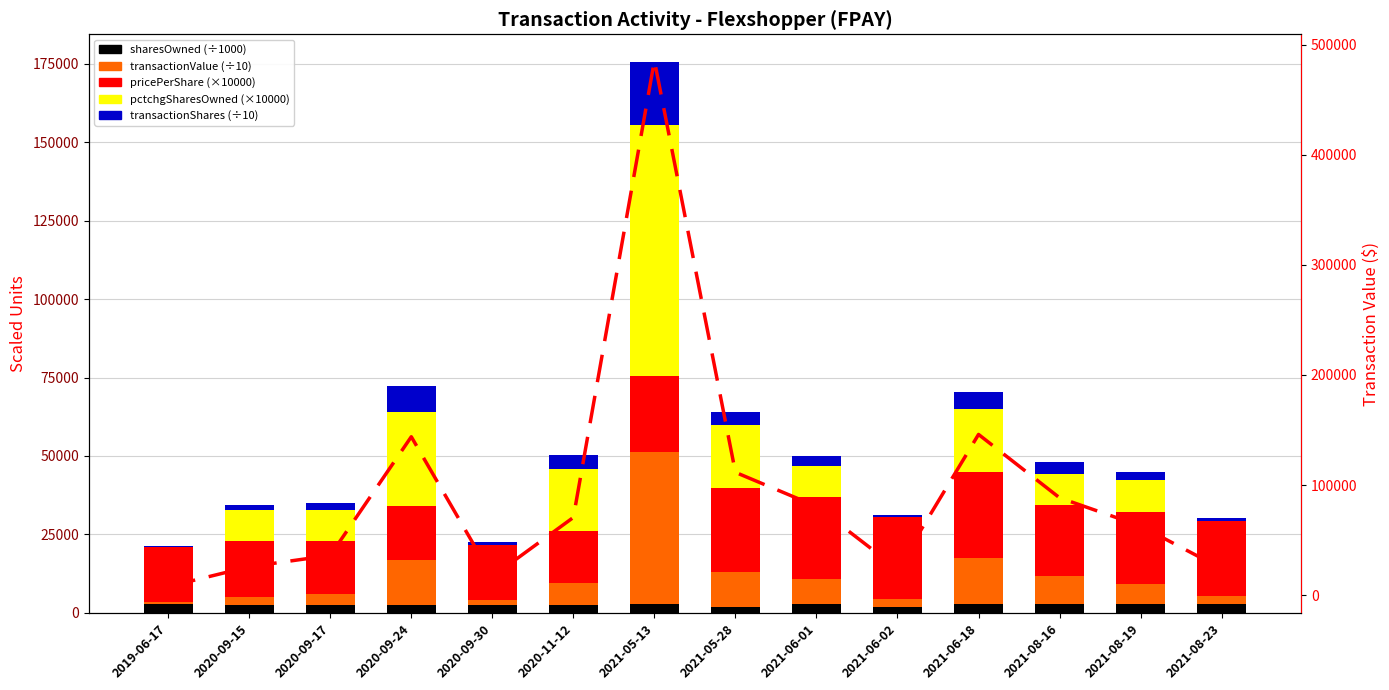

What is the label of the 3rd bar from the left?

2020-09-17